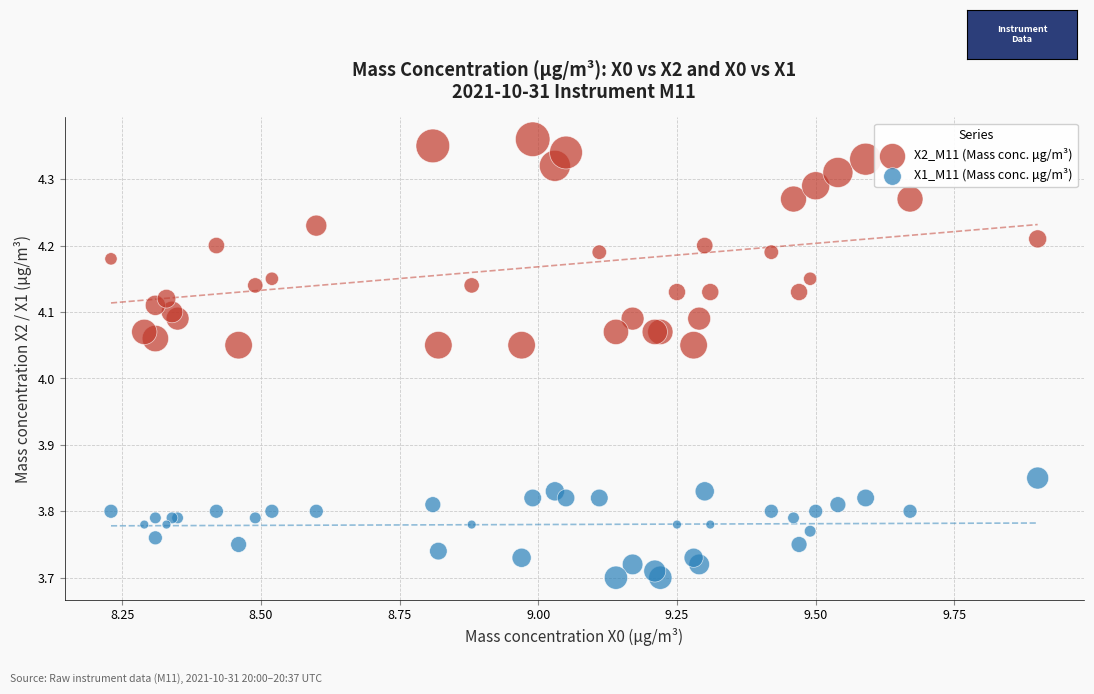

Which series reaches the minimum Y coordinate?

X1_M11 (Mass conc. μg/m³)